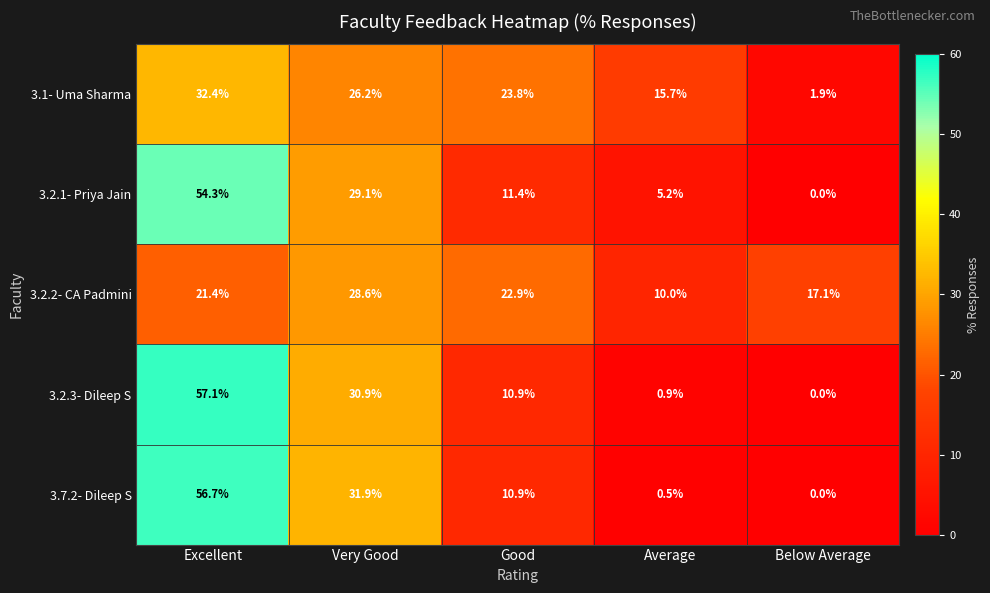

Is it true that 3.2.1- Priya Jain equals 9.0 at Average?

False